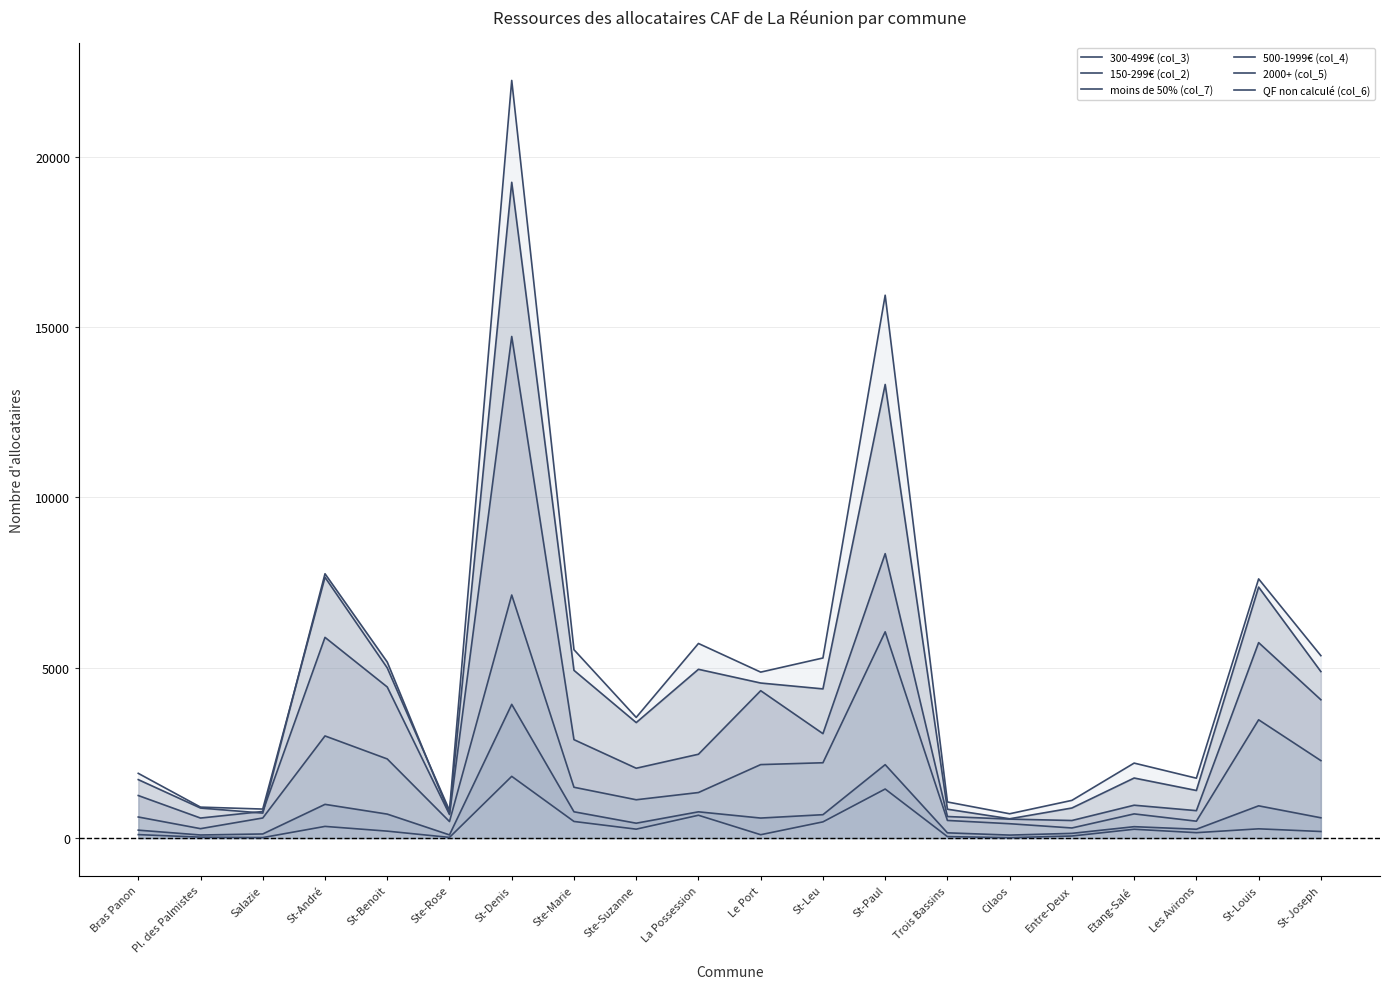

At which category is the sum across all series the highest?

St-Denis